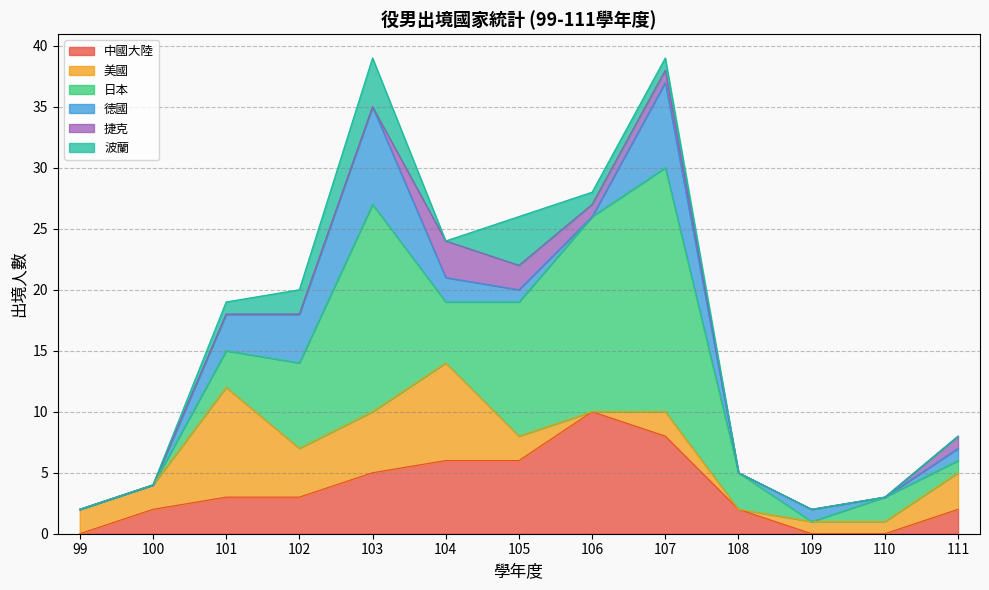

How many lines are shown in the chart?

6